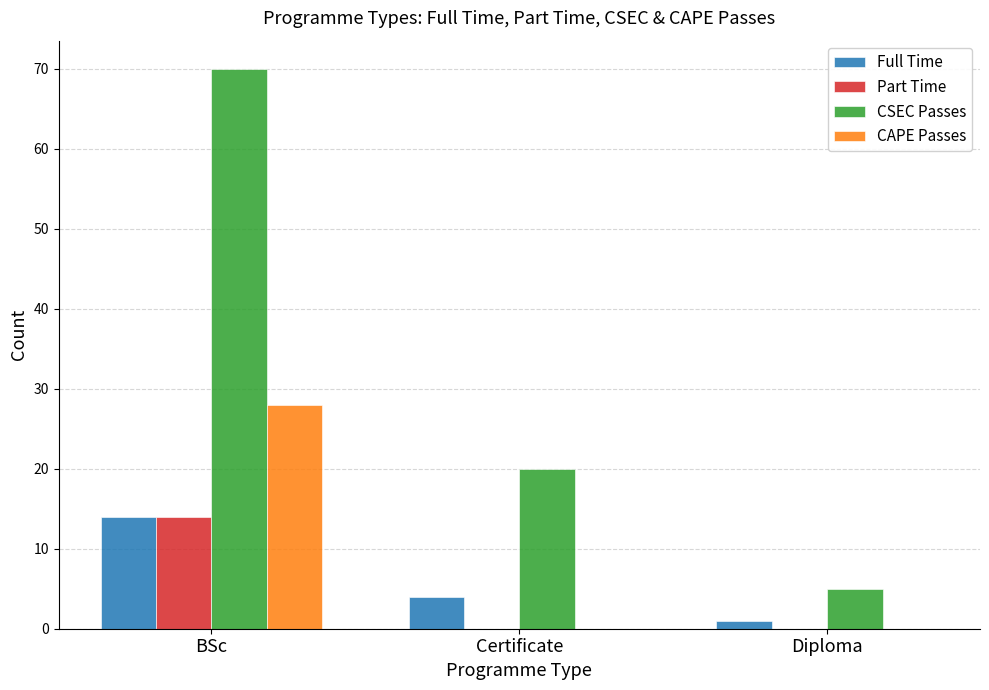

Between Certificate and Diploma, which series saw the biggest shift?

CSEC Passes